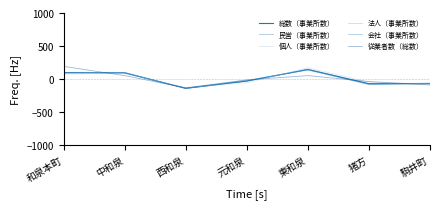

What is the label of the 4th point from the right?

元和泉